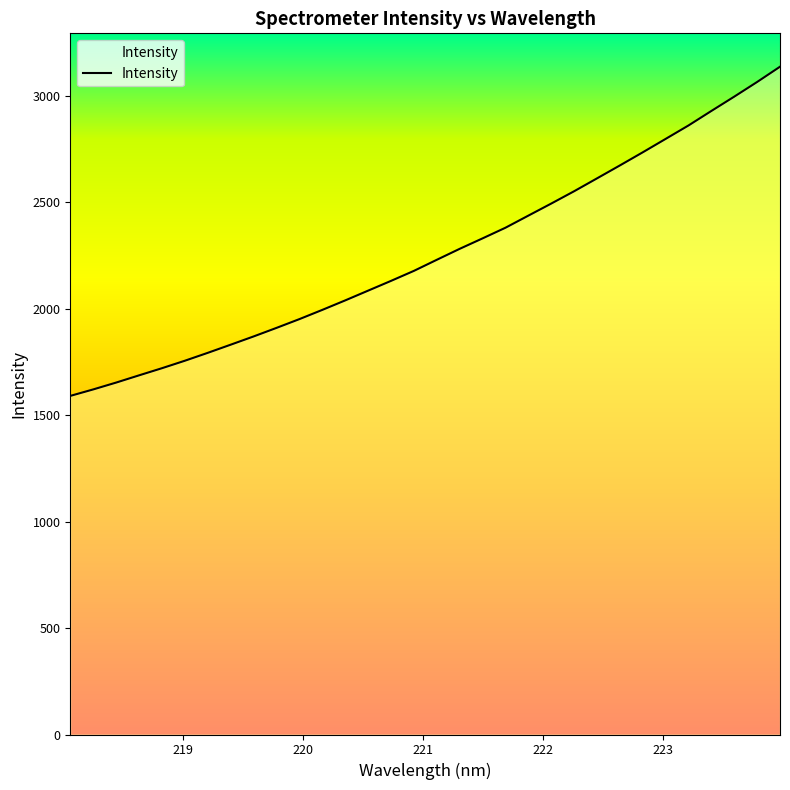

What is the difference between the maximum and minimum values?

1546.6